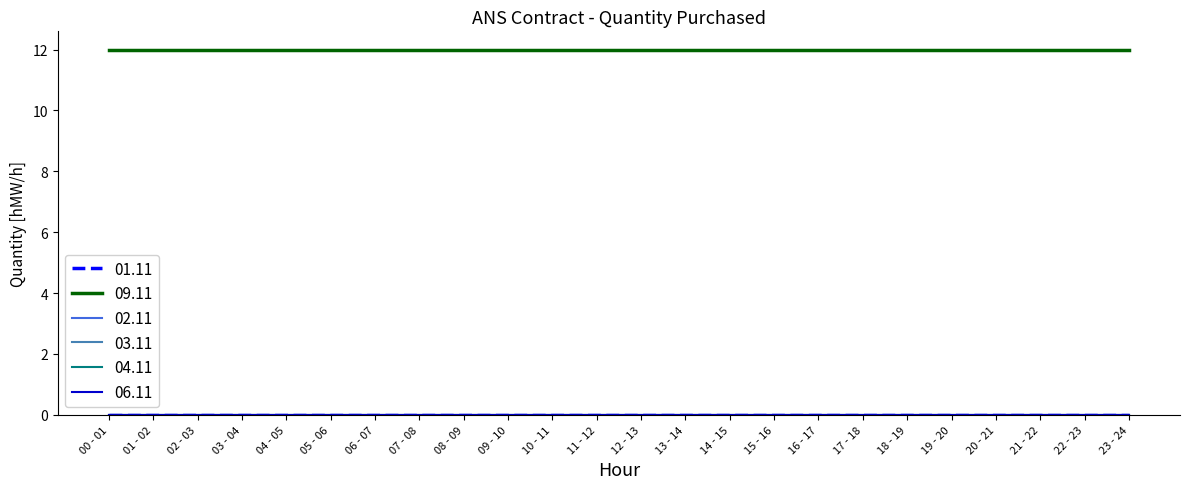

Is this an area chart (filled region under the line)?

No